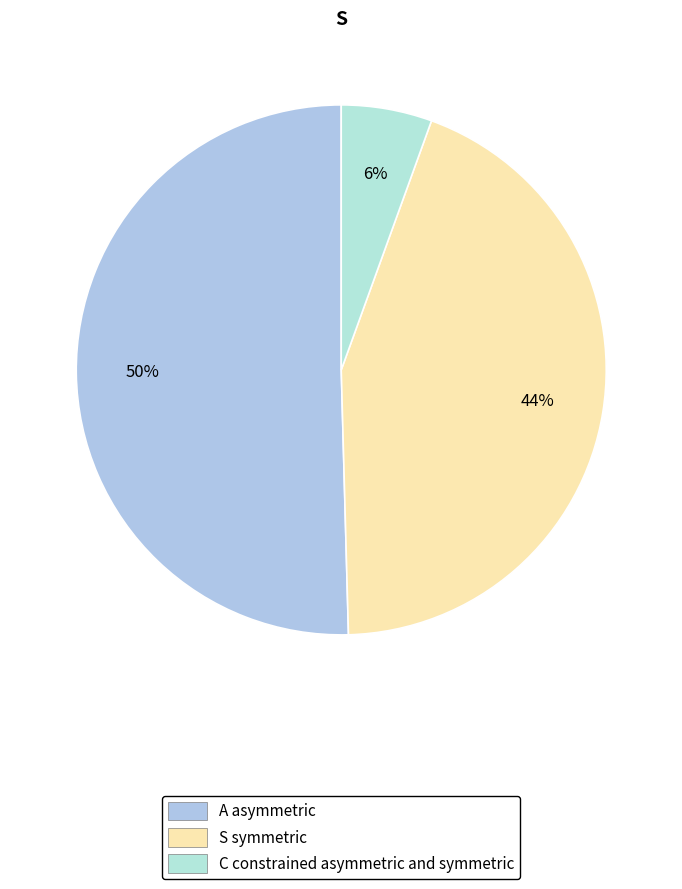

How many segments does this pie chart have?

3